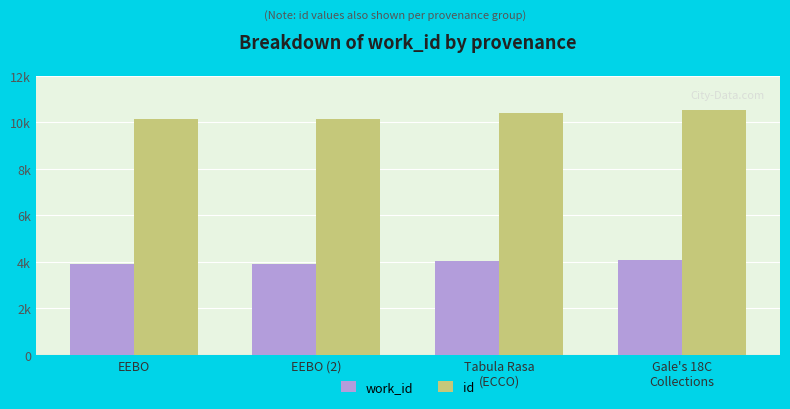

Does the chart contain any negative values?

No